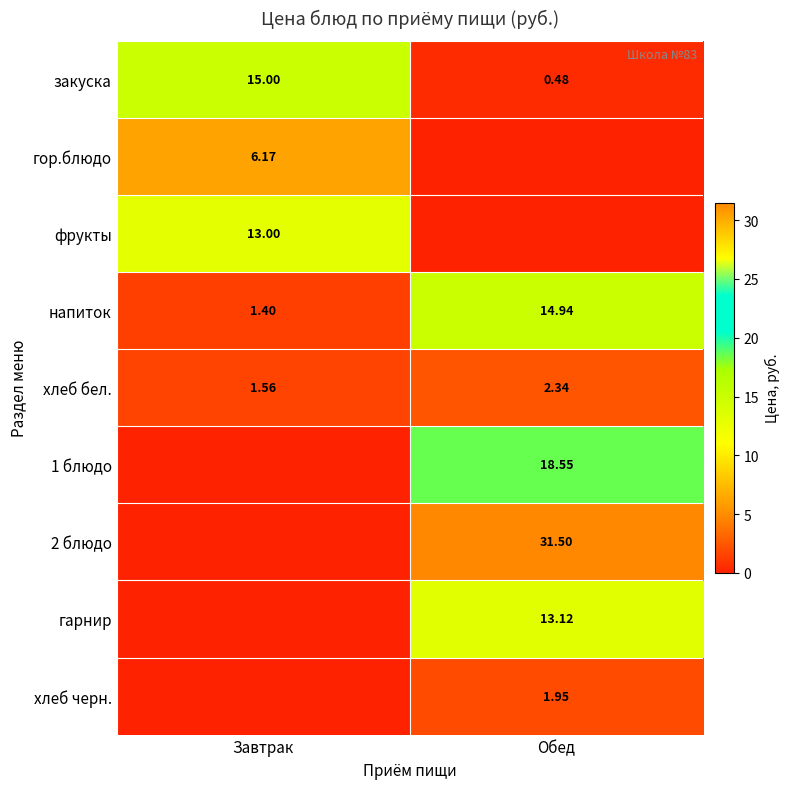

What is the difference between the highest and lowest values at Завтрак?

15.0